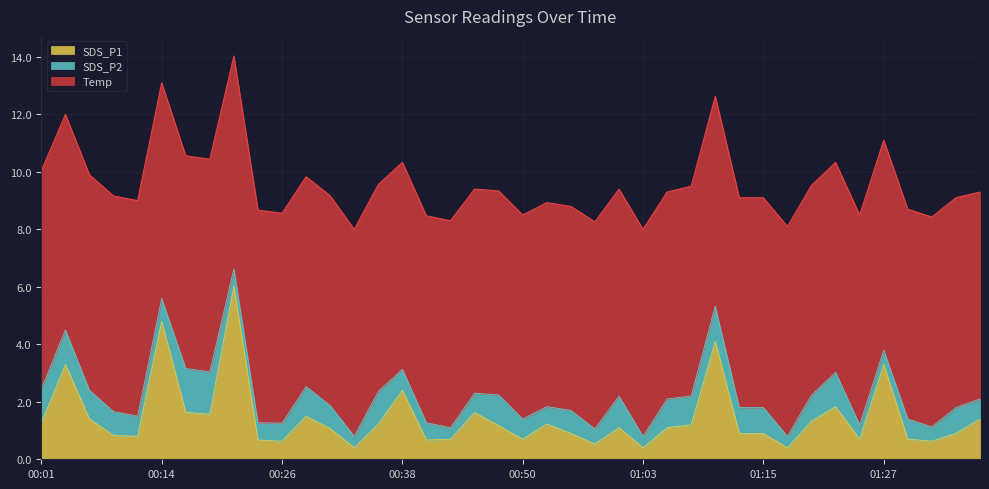

Reading right to left, what are all the values shown in this chart?

SDS_P1: 01:37=1.4	01:35=0.9	01:32=0.6	01:30=0.7	01:27=3.3	01:25=0.7	01:22=1.8	01:20=1.3	01:17=0.4	01:15=0.9	01:13=0.9	01:10=4.1	01:08=1.2	01:05=1.1	01:03=0.4	01:00=1.1	00:58=0.5	00:55=0.9	00:53=1.2	00:50=0.7	00:48=1.2	00:46=1.6	00:43=0.7	00:41=0.7	00:38=2.4	00:36=1.2	00:33=0.4	00:31=1.1	00:28=1.5	00:26=0.6	00:24=0.7	00:21=6.0	00:19=1.6	00:16=1.6	00:14=4.8	00:11=0.8	00:09=0.8	00:06=1.4	00:04=3.3	00:01=1.3
SDS_P2: 01:37=0.7	01:35=0.9	01:32=0.5	01:30=0.7	01:27=0.5	01:25=0.5	01:22=1.2	01:20=0.9	01:17=0.4	01:15=0.9	01:13=0.9	01:10=1.2	01:08=1.0	01:05=1.0	01:03=0.4	01:00=1.1	00:58=0.5	00:55=0.8	00:53=0.6	00:50=0.7	00:48=1.1	00:46=0.7	00:43=0.4	00:41=0.6	00:38=0.7	00:36=1.1	00:33=0.4	00:31=0.8	00:28=1.0	00:26=0.6	00:24=0.6	00:21=0.6	00:19=1.5	00:16=1.5	00:14=0.8	00:11=0.7	00:09=0.8	00:06=1.0	00:04=1.2	00:01=1.2
Temp: 01:37=7.2	01:35=7.3	01:32=7.3	01:30=7.3	01:27=7.3	01:25=7.3	01:22=7.3	01:20=7.3	01:17=7.3	01:15=7.3	01:13=7.3	01:10=7.3	01:08=7.3	01:05=7.2	01:03=7.2	01:00=7.2	00:58=7.2	00:55=7.1	00:53=7.1	00:50=7.1	00:48=7.1	00:46=7.1	00:43=7.2	00:41=7.2	00:38=7.2	00:36=7.2	00:33=7.2	00:31=7.3	00:28=7.3	00:26=7.3	00:24=7.4	00:21=7.4	00:19=7.4	00:16=7.4	00:14=7.5	00:11=7.5	00:09=7.5	00:06=7.5	00:04=7.5	00:01=7.6